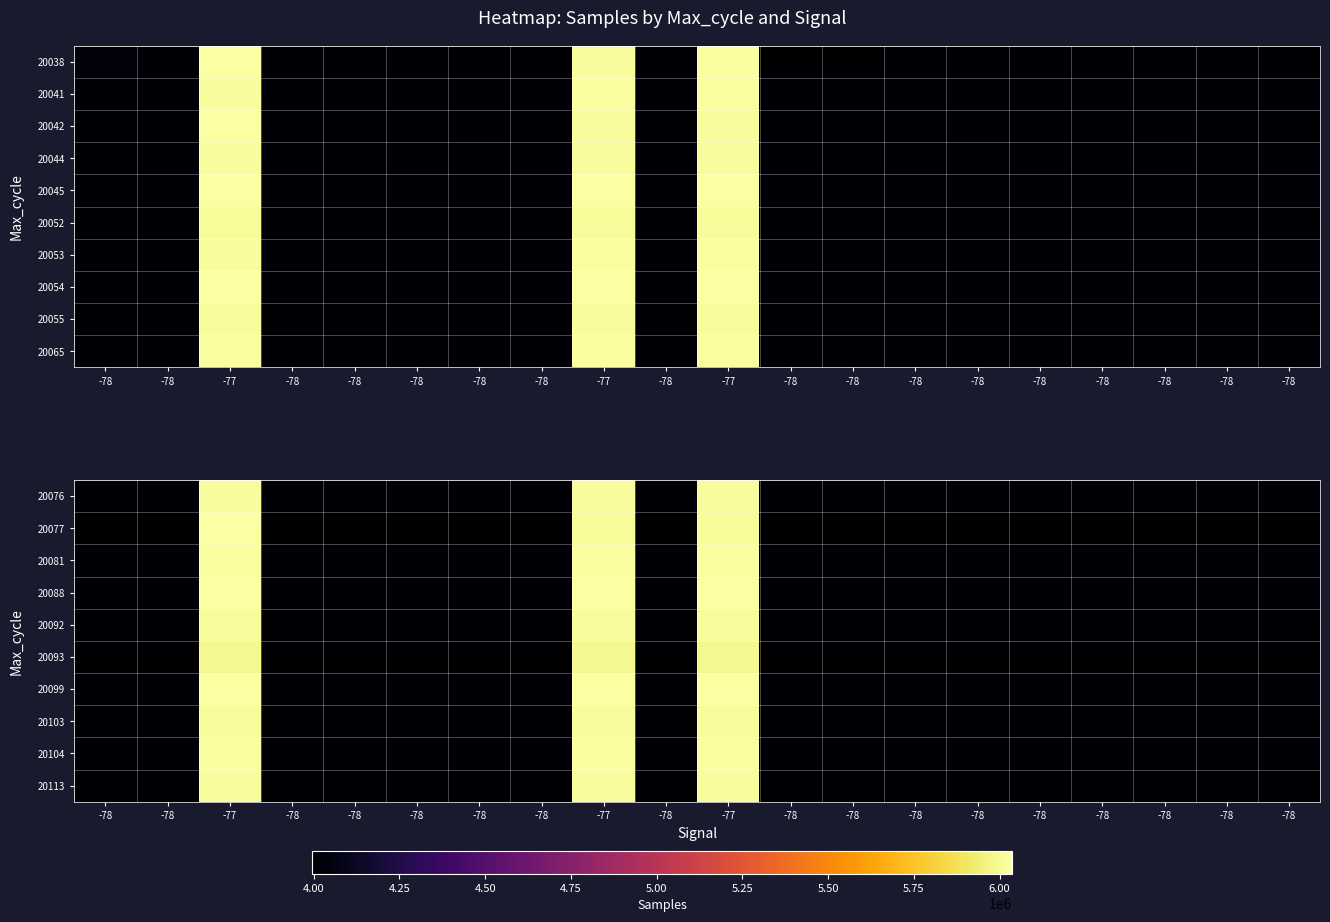

What is the total value across all series at -78?

40121306.4